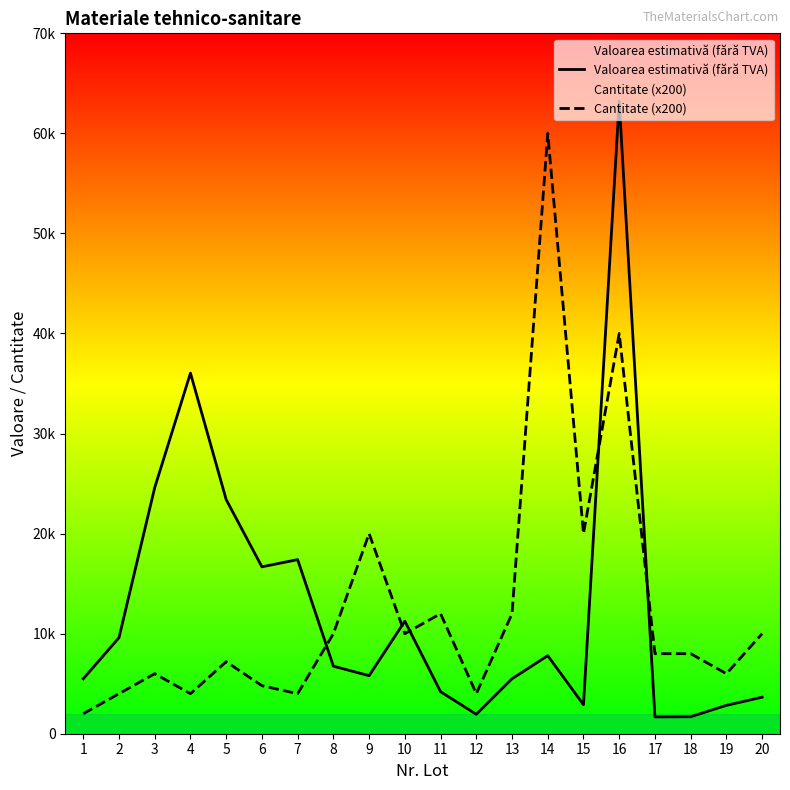

What is the maximum value shown in the chart?

63200